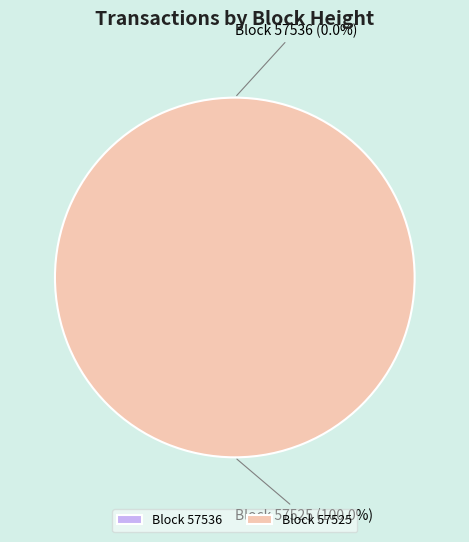

Combined, do 57536 and 57525 account for over 50%?

Yes